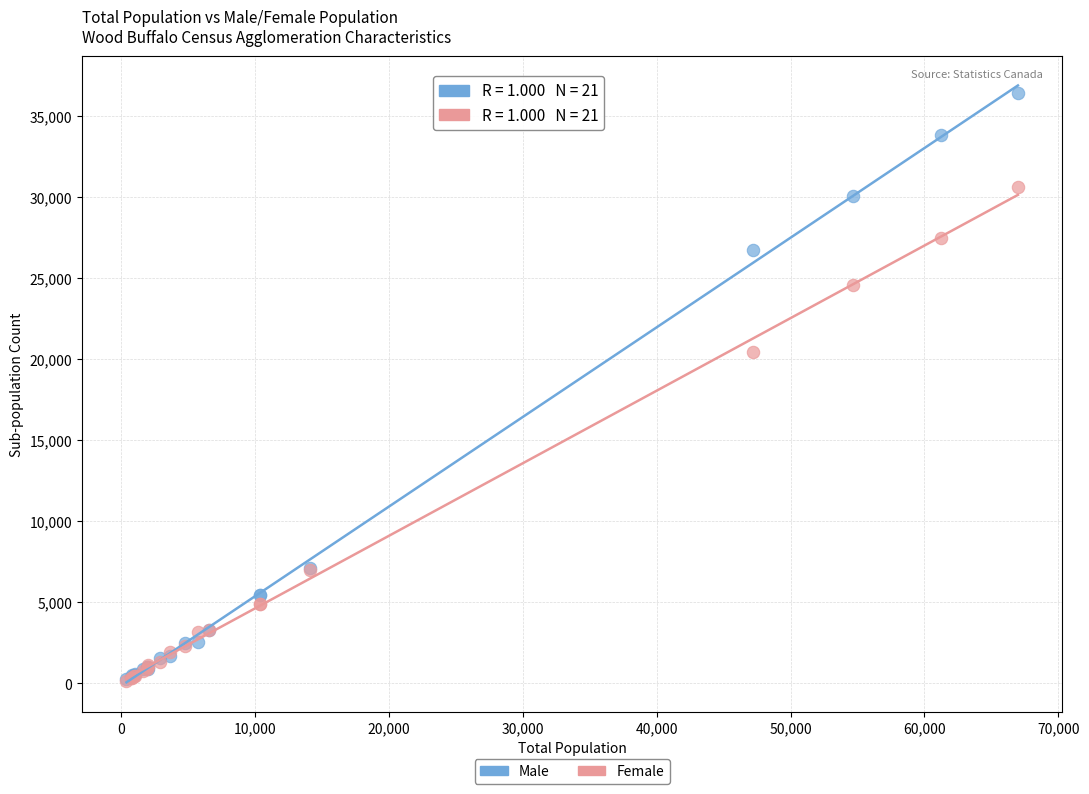

Which series reaches the maximum Y coordinate?

Male